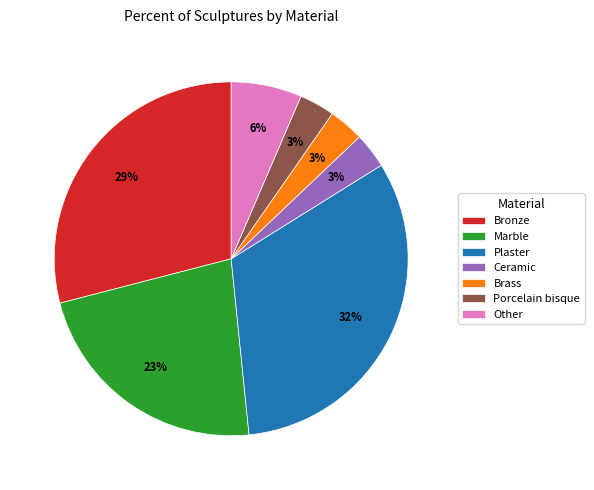

Approximately how many times larger is the value at Other compared to Porcelain bisque?

2.0